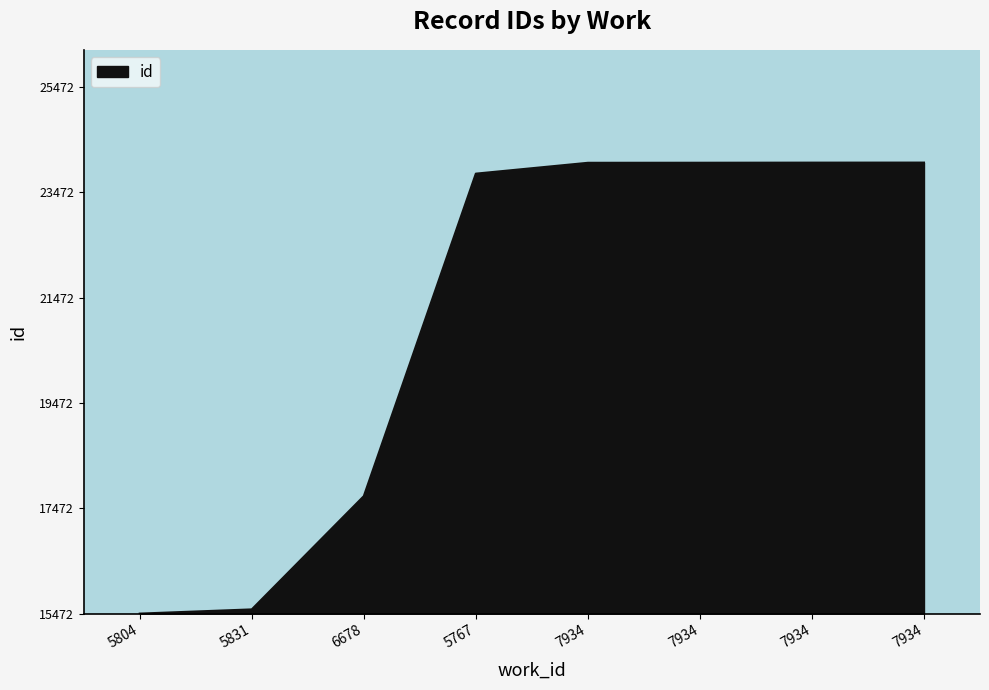

What is the change in value from 5767 to 7934?

+210